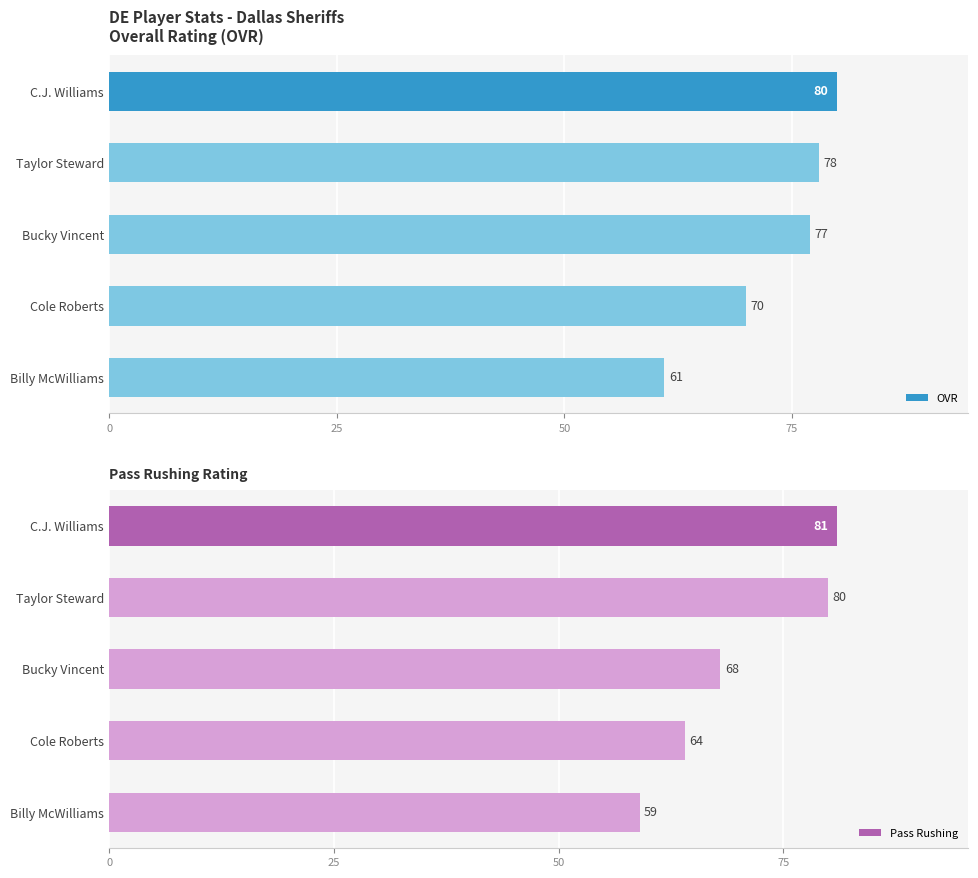

Where is OVR nearest to the value 70?

Cole Roberts